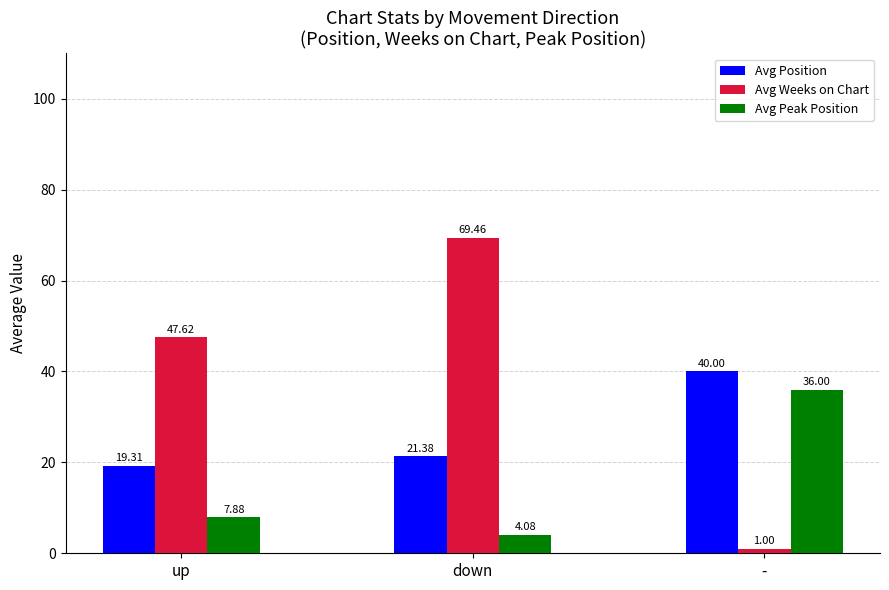

What is the difference between the highest and lowest values at -?

39.0